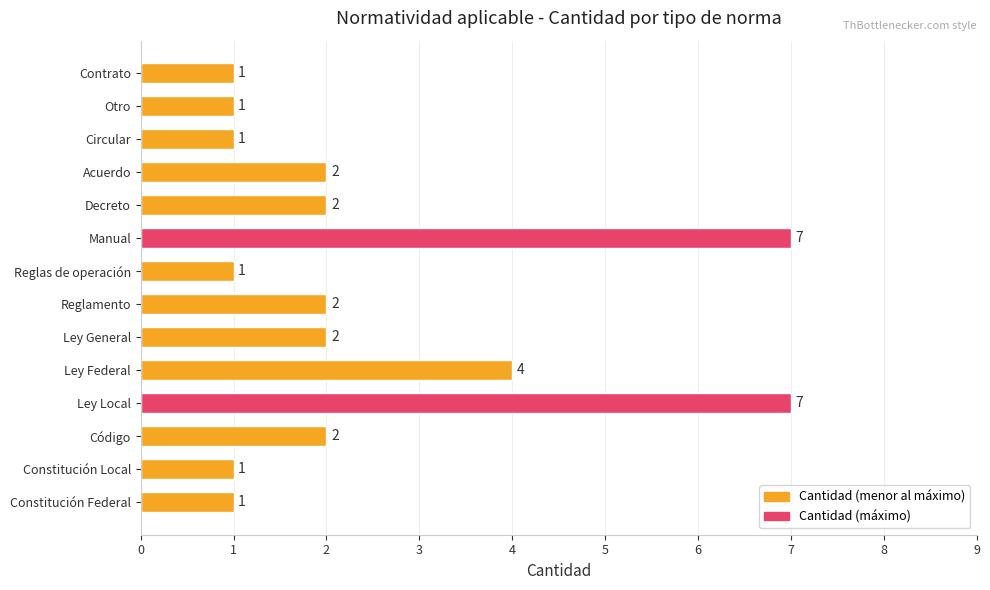

What is the maximum value shown in the chart?

7